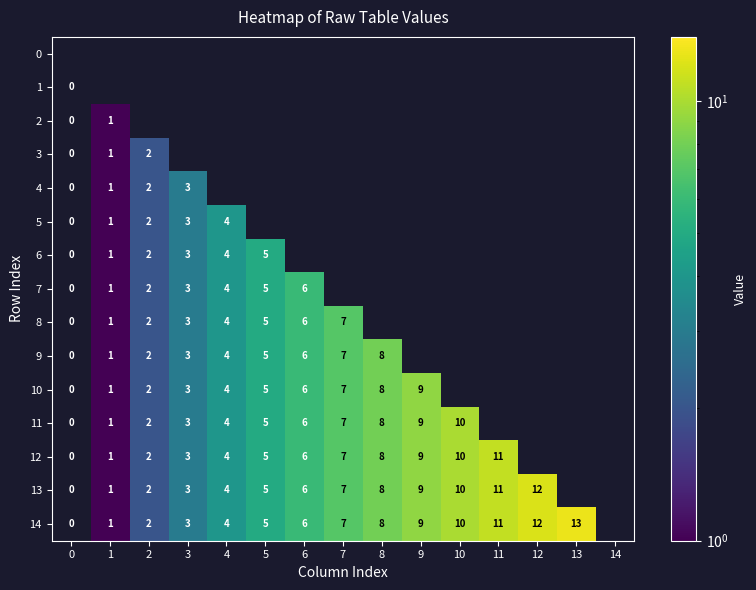

Rank the series by their average value, from lowest to highest.

0, 1, 2, 3, 4, 5, 6, 7, 8, 9, 10, 11, 12, 13, 14